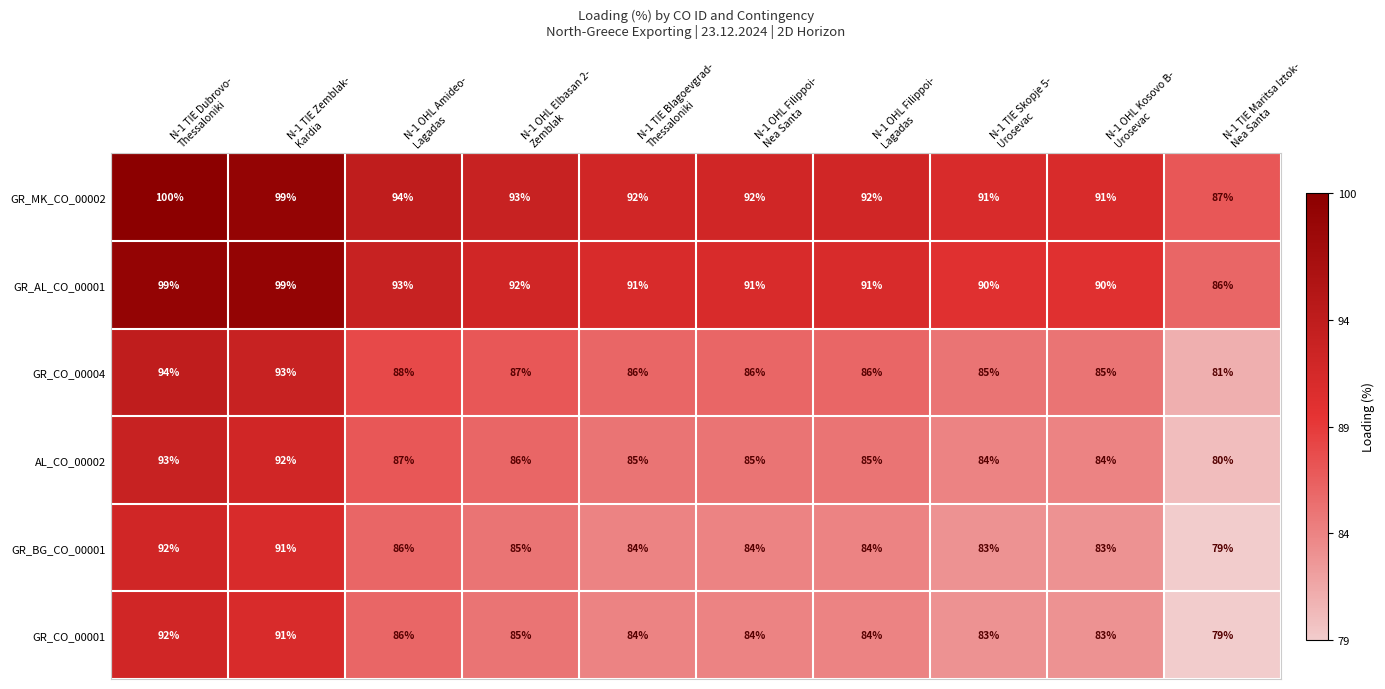

Which series has the largest total across all categories?

GR_MK_CO_00002